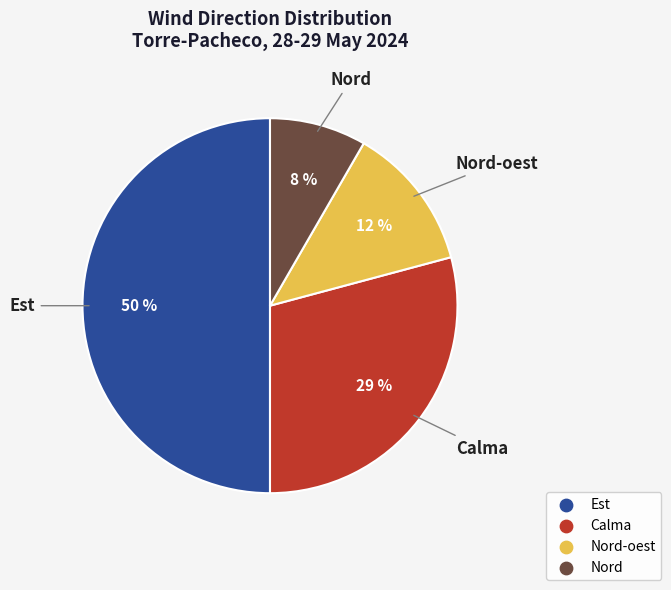

To the nearest percent, what is the average slice percentage?

25%